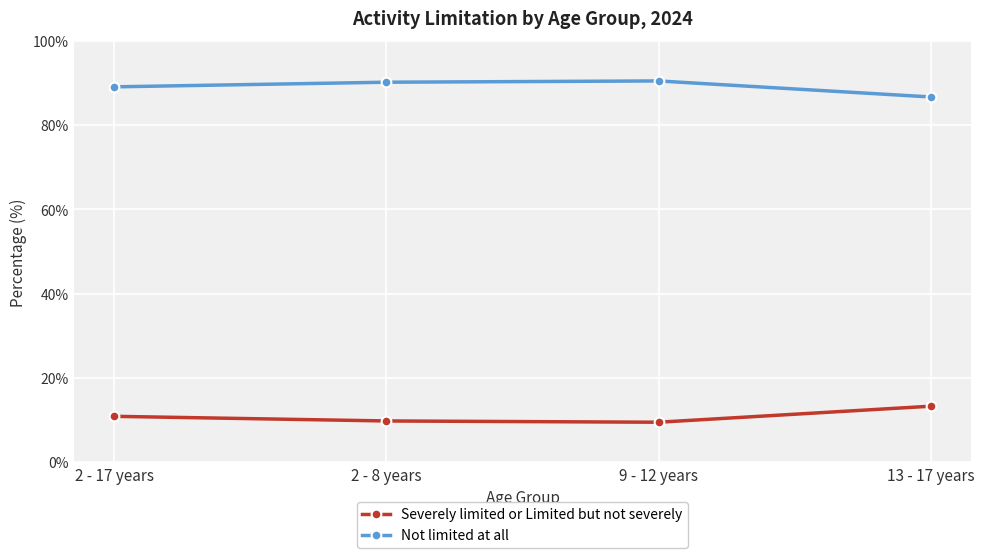

Rank the series at 13 - 17 years from highest to lowest value.

Not limited at all, Severely limited or Limited but not severely